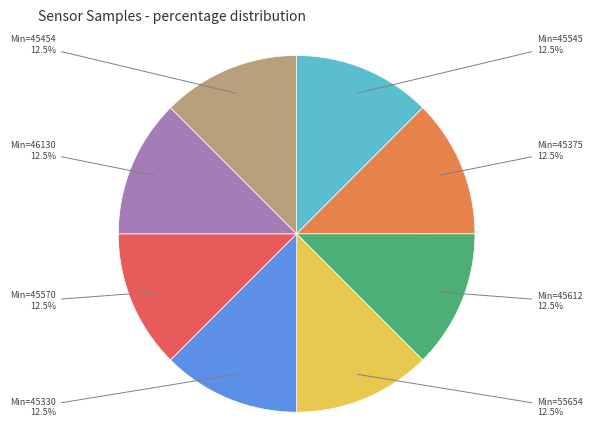

Count the number of slices in the pie.

8